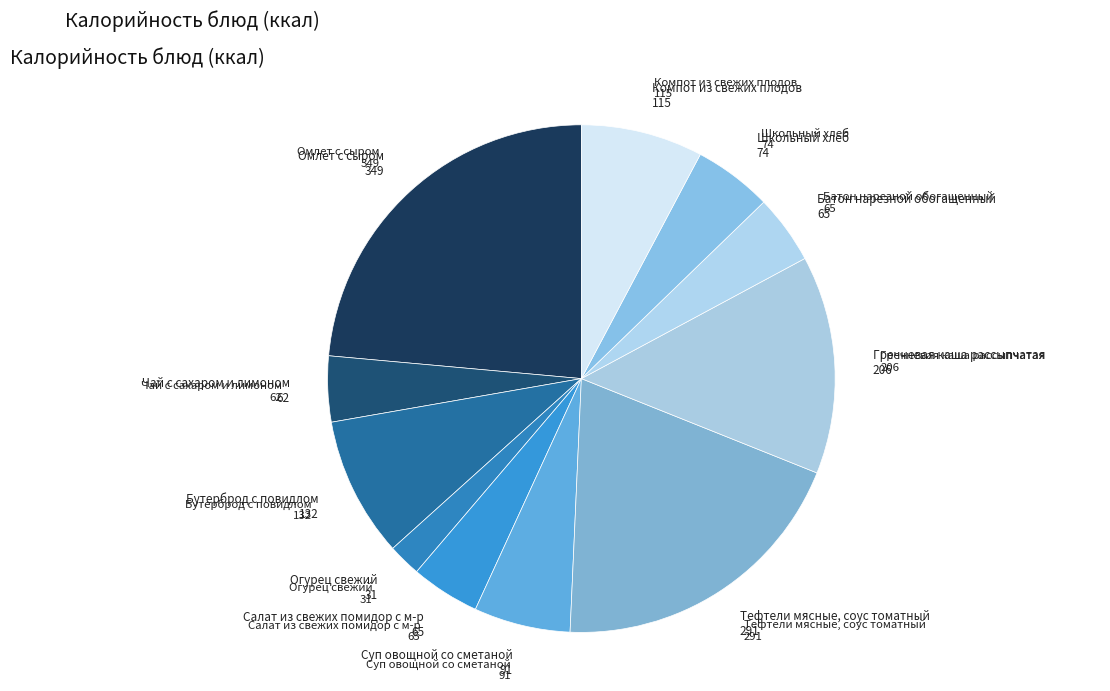

What is the ratio of the value at Школьный хлеб to the value at Гречневая каша рассыпчатая?

0.4